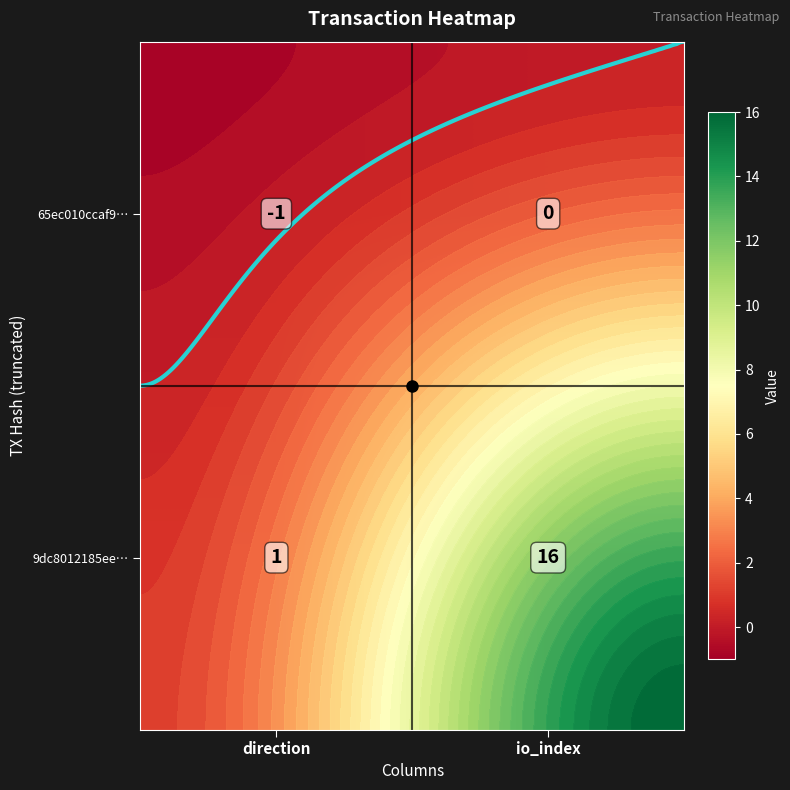

What is the difference between the 9dc8012185ee… values at io_index and direction?

15